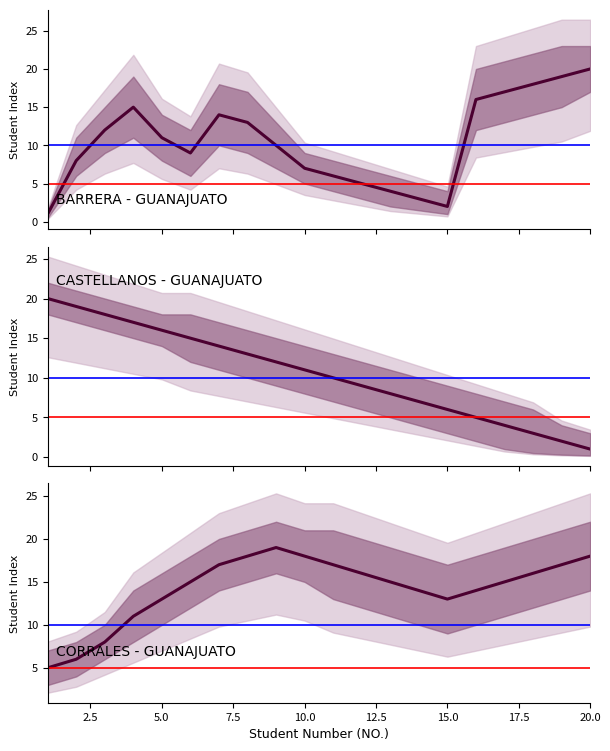

How many data points does each series have?

20